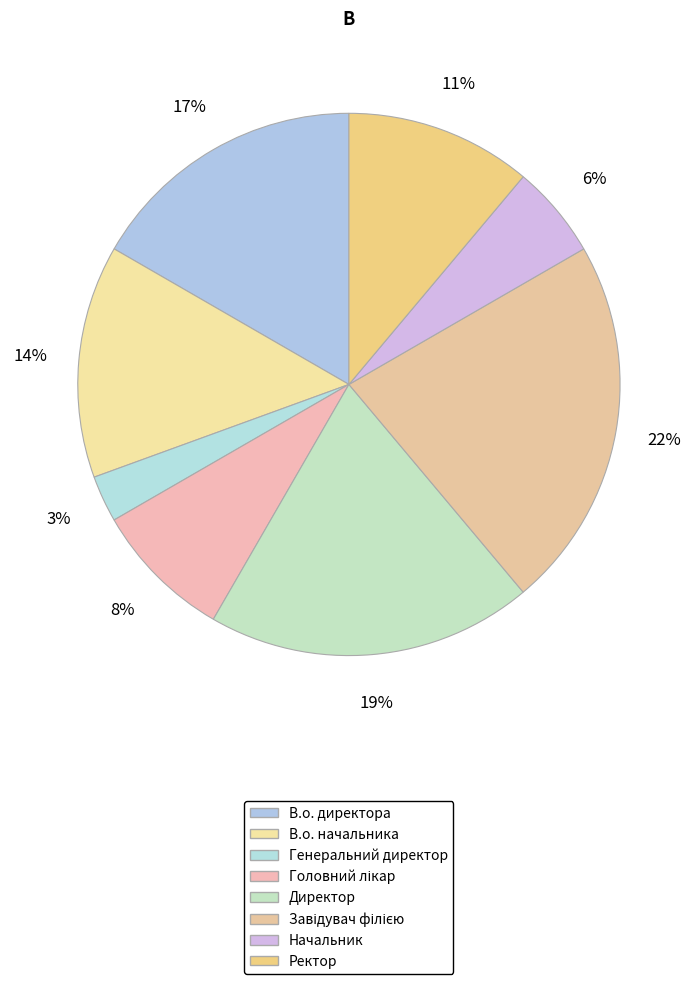

Combined, what portion of the pie is В.о. директора and Ректор?

27.8%